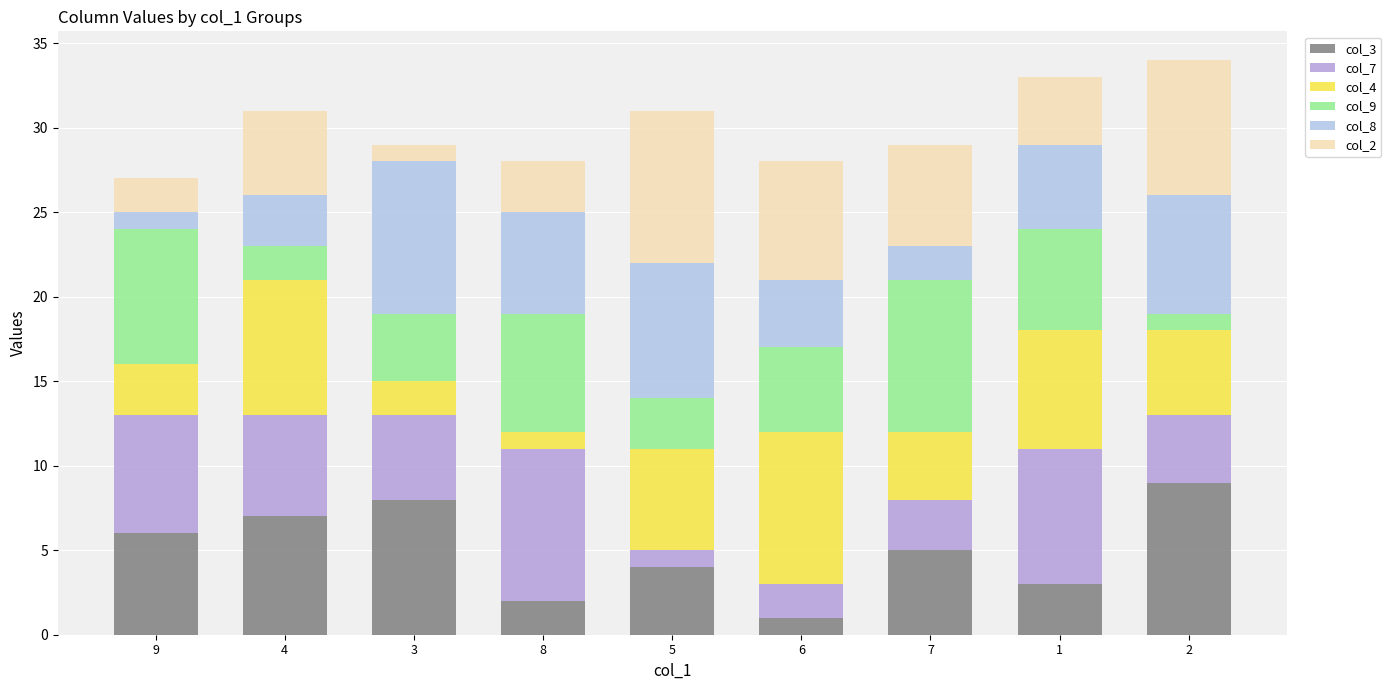

At which label does col_3 reach its minimum?

6